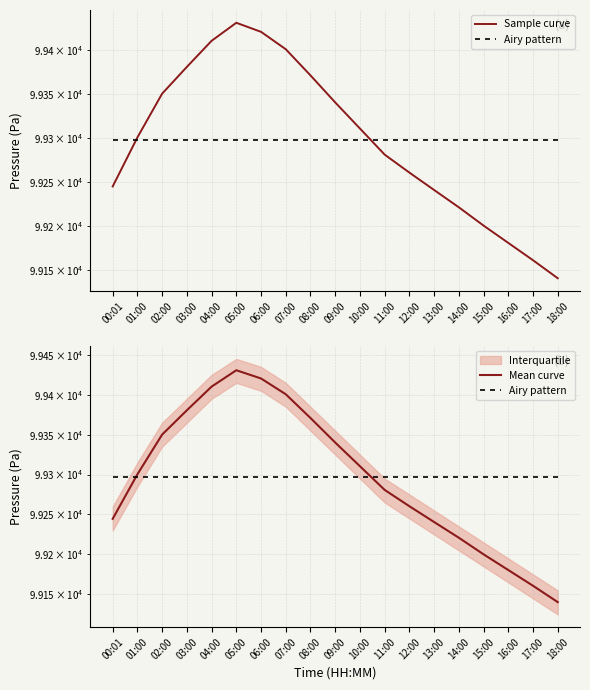

What position from the right is 11:00?

8